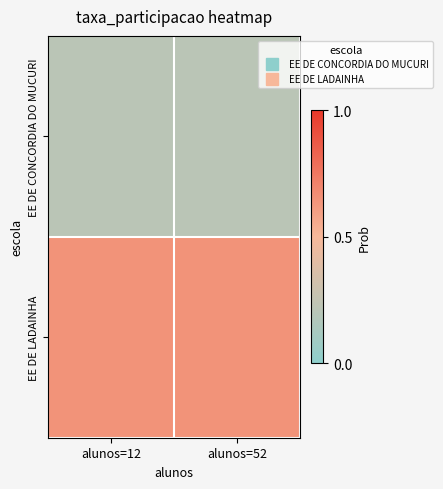

How many data points does each series have?

2